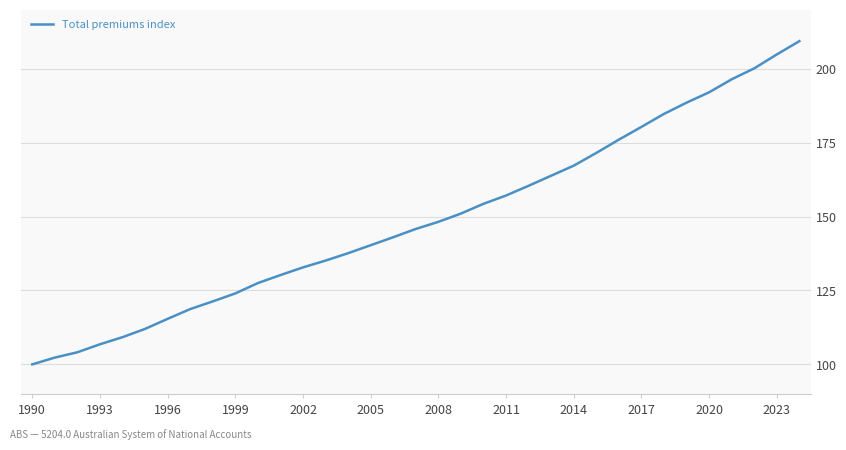

Does the chart display data point markers on the line(s)?

No